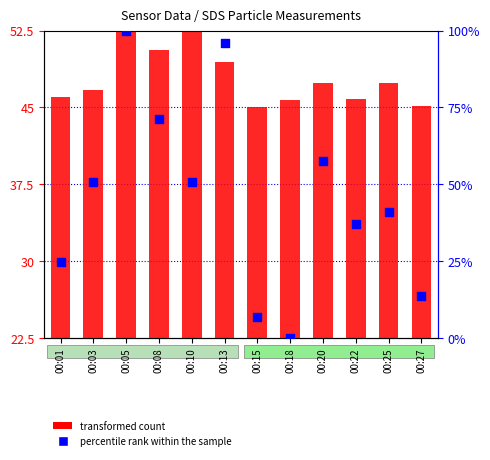

Which series contains the highest Y value?

percentile rank within the sample